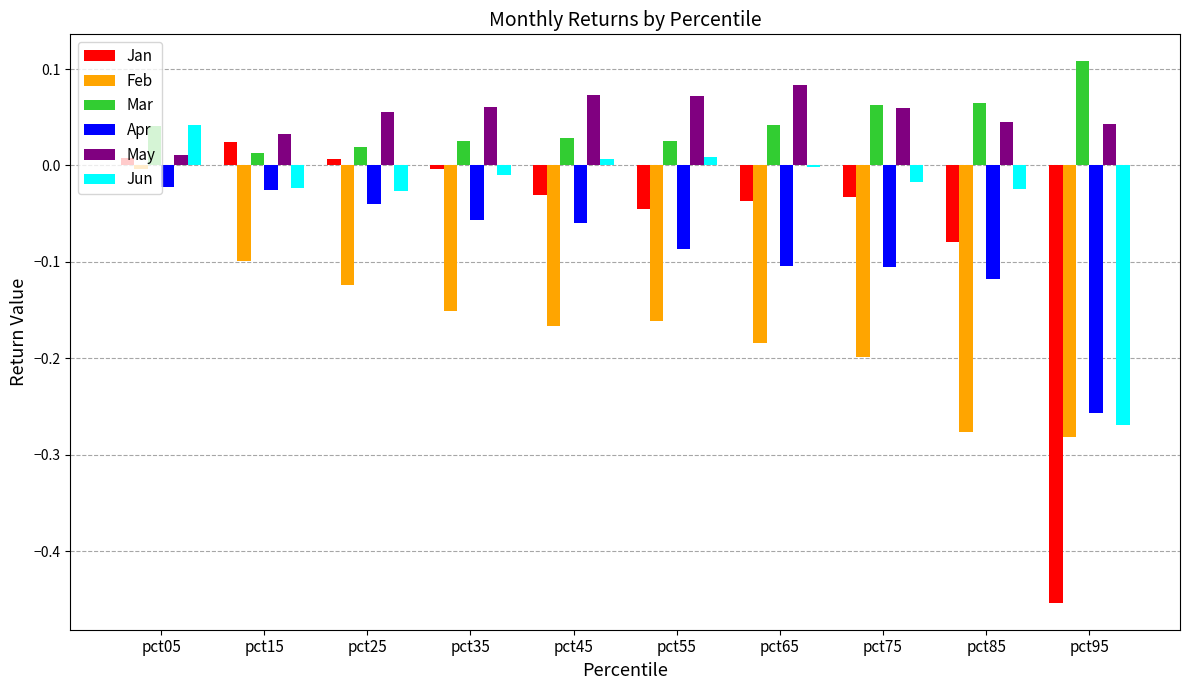

The Feb series shows -0.1 at pct25. True or false?

True